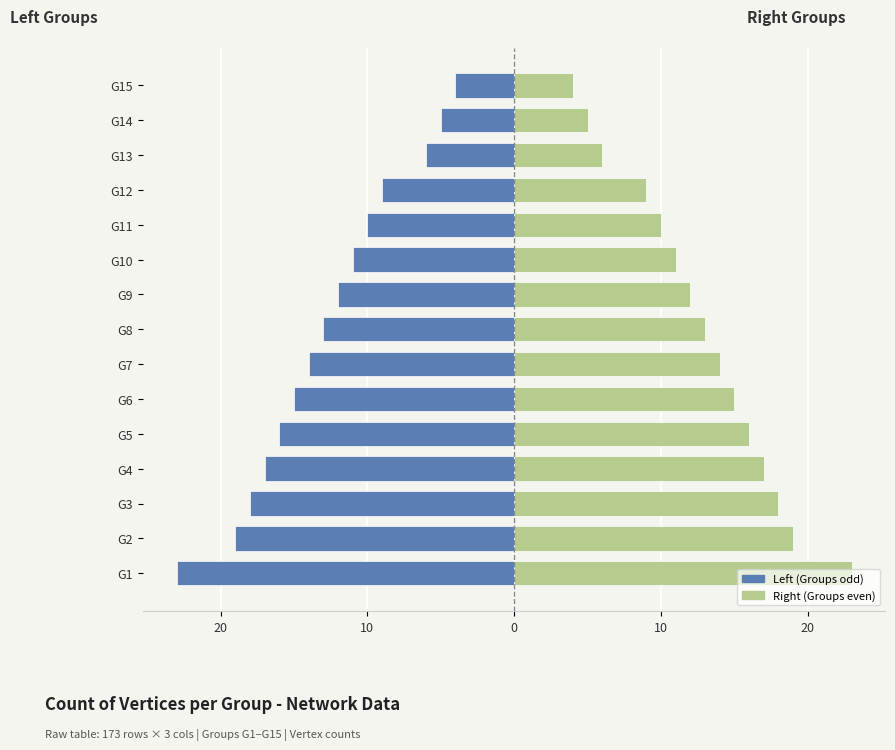

At how many categories does at least one series exceed -3?

15